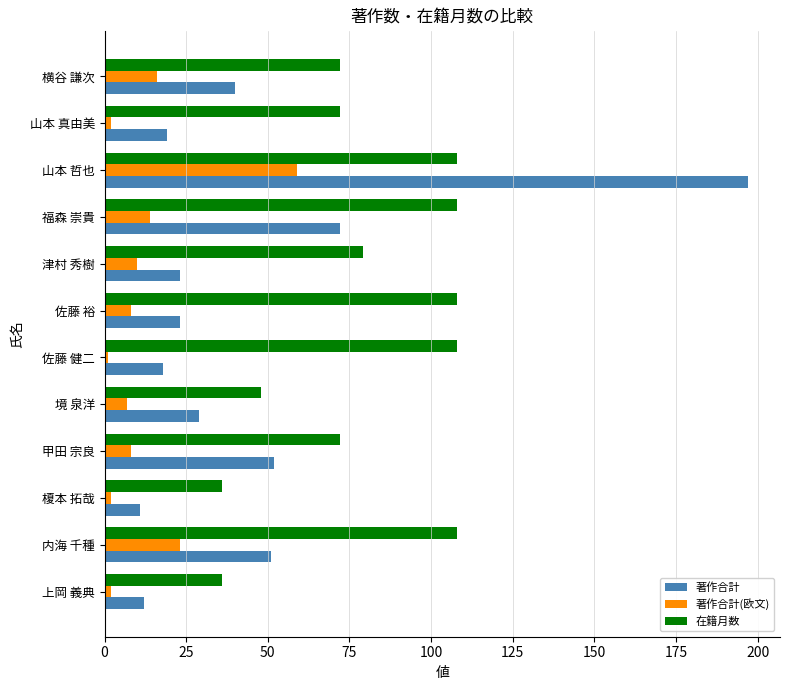

List the series in order of their overall mean, lowest first.

著作合計(欧文), 著作合計, 在籍月数